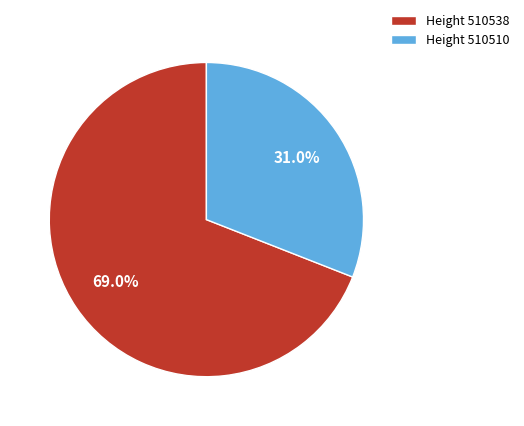

Rank the categories by value from lowest to highest.

Height 510510, Height 510538